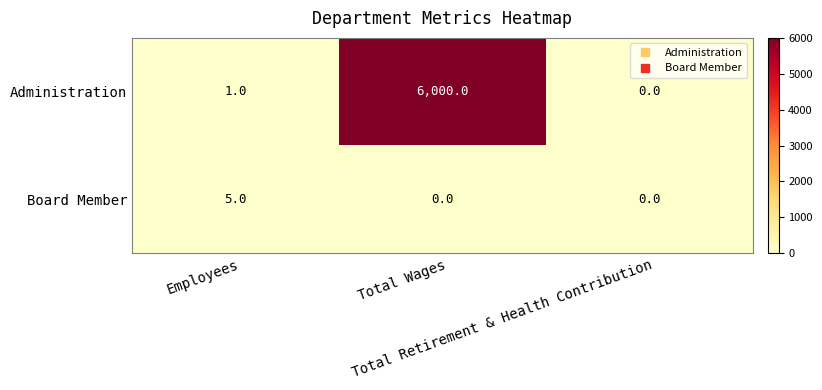

List the series in order of their overall mean, highest first.

Administration, Board Member